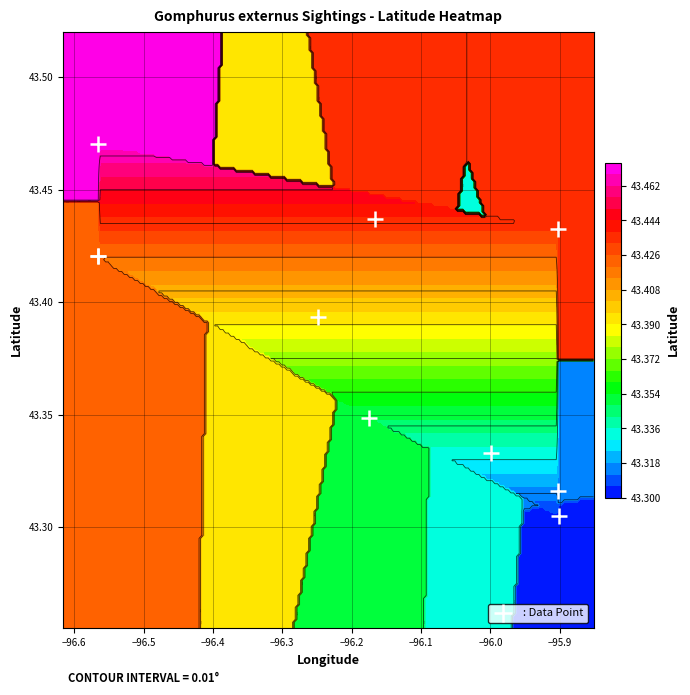

What is the difference between the maximum and minimum values?

0.2